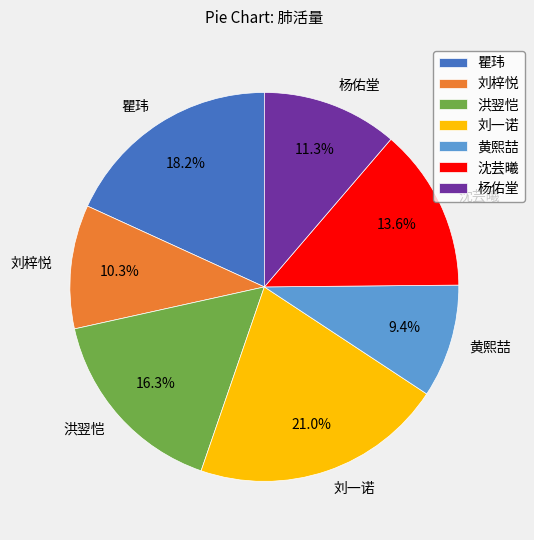

Combined, what portion of the pie is 沈芸曦 and 刘一诺?

34.6%